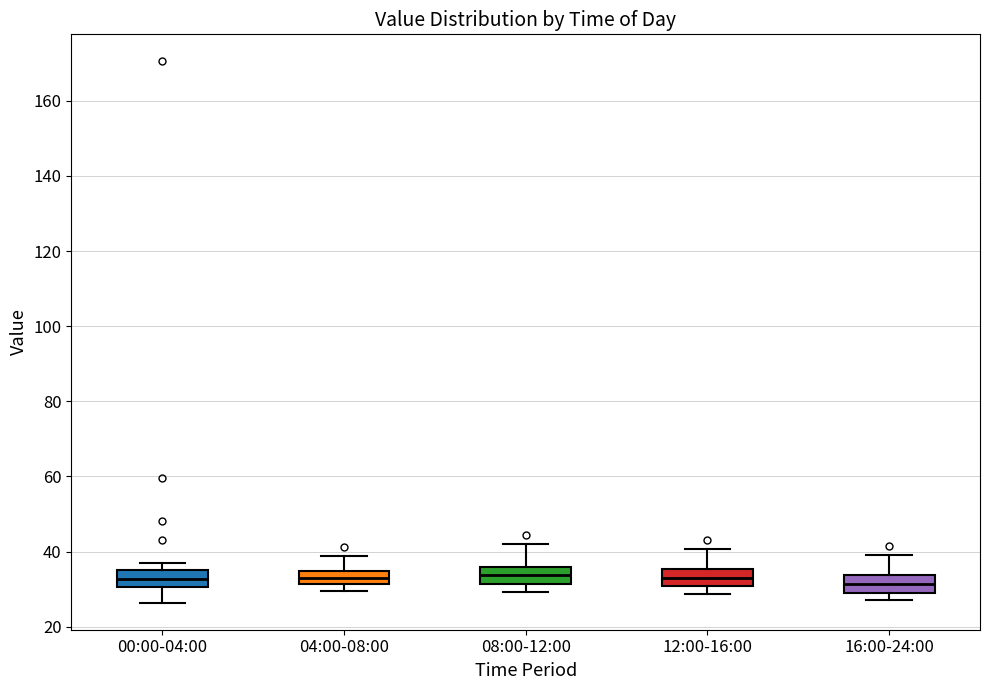

Where is the lower edge of the box for 16:00-24:00 on the y-axis? The values are not printed on the chart, so give them approximately, as read against the axis.

30